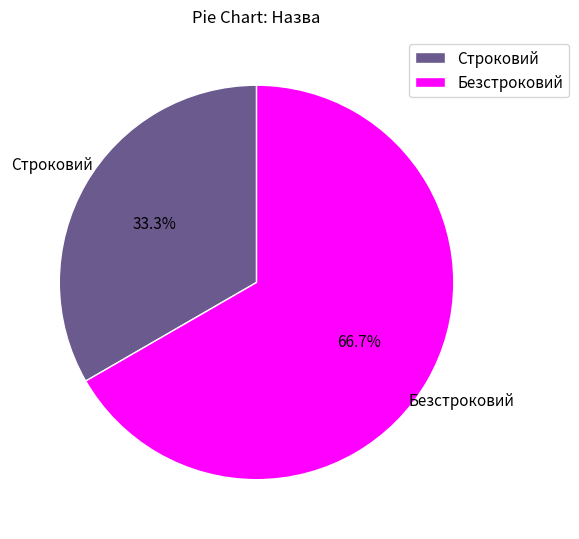

Between Безстроковий and Строковий, which is larger?

Безстроковий